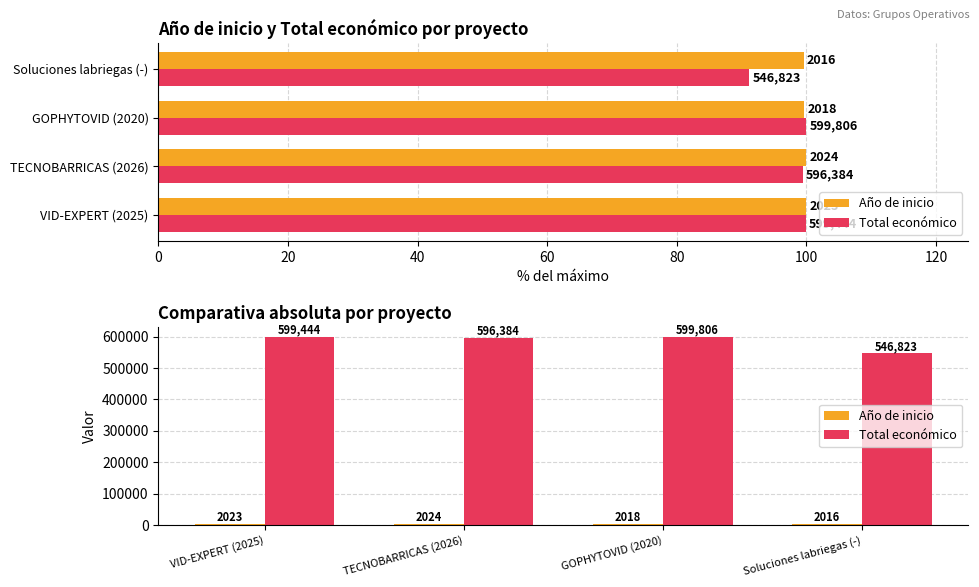

Which series changed the most between VID-EXPERT (2025) and Soluciones labriegas (-)?

Total económico